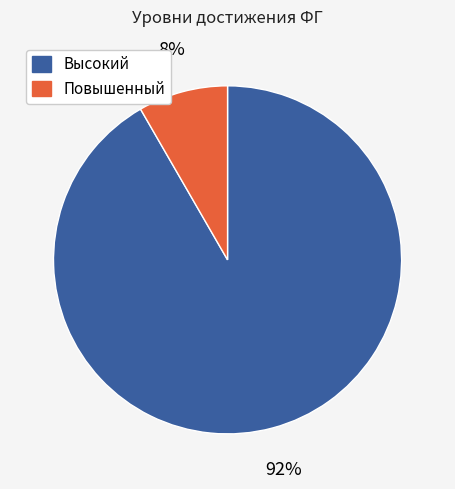

Is there a majority slice in this chart?

Yes